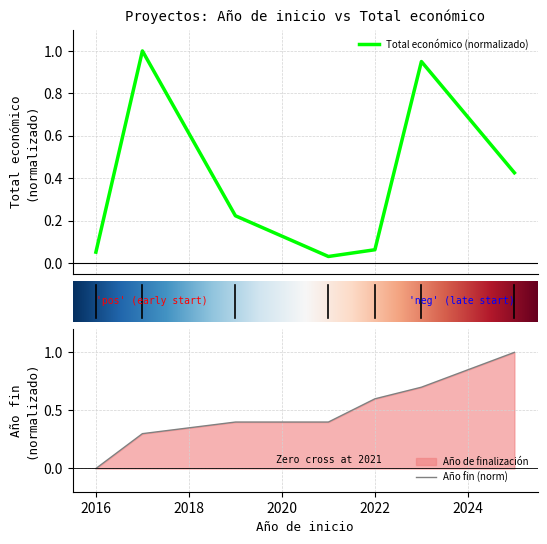

What is the difference between the maximum and minimum values?

1.0